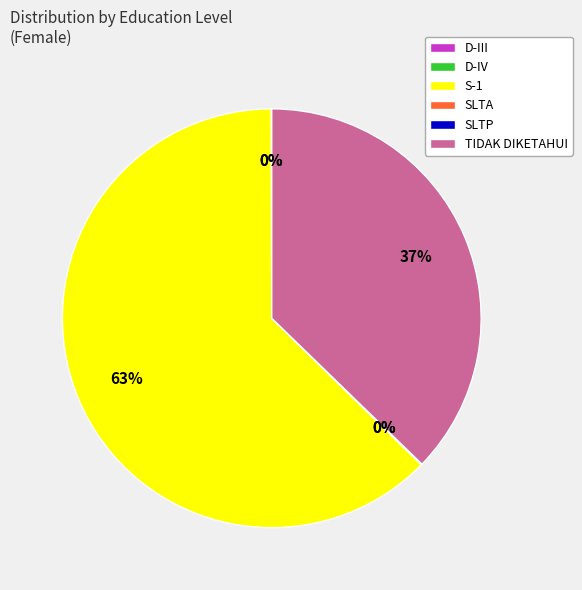

What is the largest slice in the pie chart?

S-1